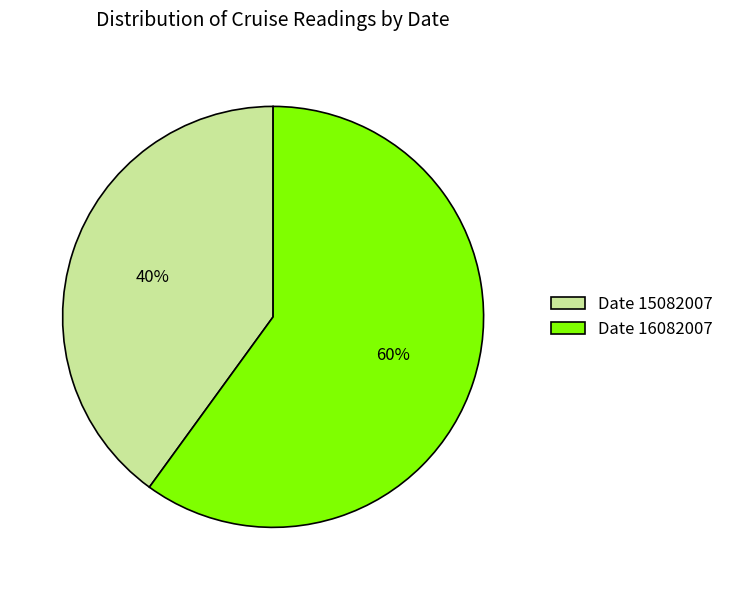

To the nearest percent, what percentage of the pie is Date 15082007?

40%